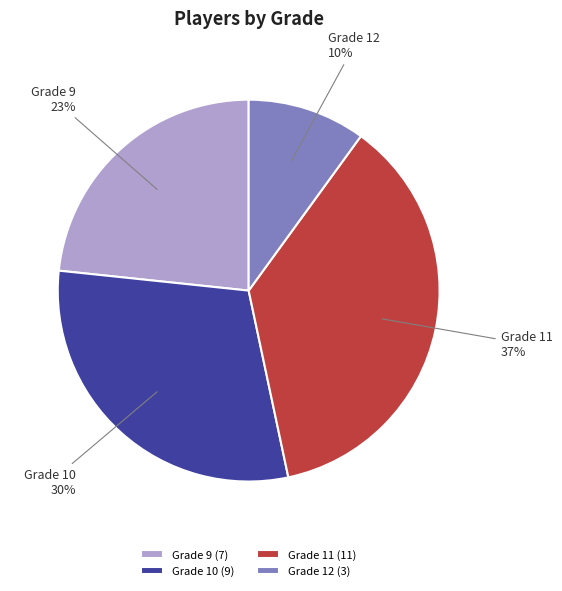

How many slices are in this pie chart?

4